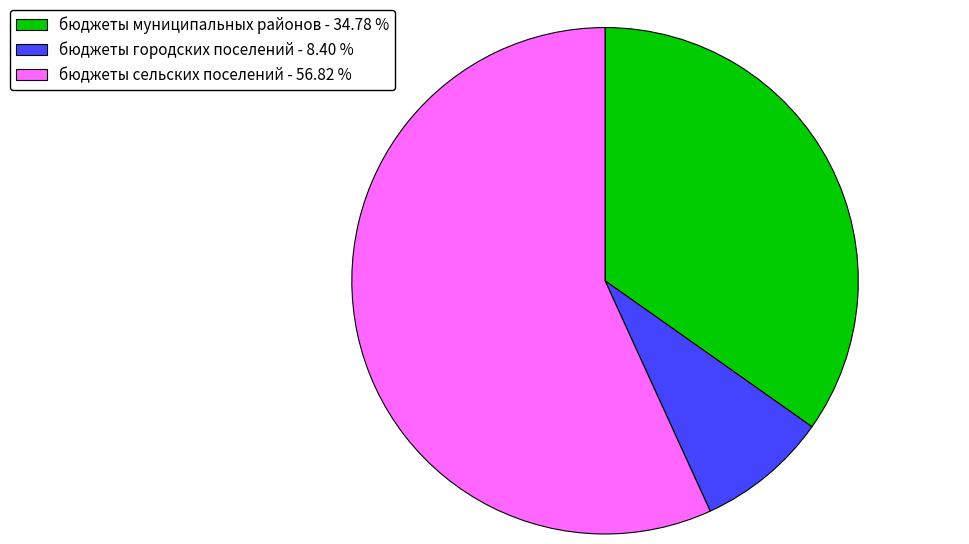

Is it true that бюджеты сельских поселений is 57% of the pie?

True